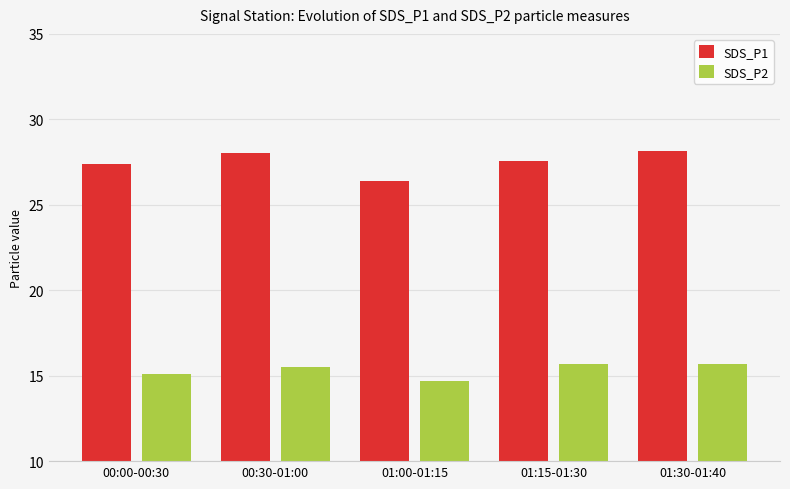

What position from the right is 00:00-00:30?

5